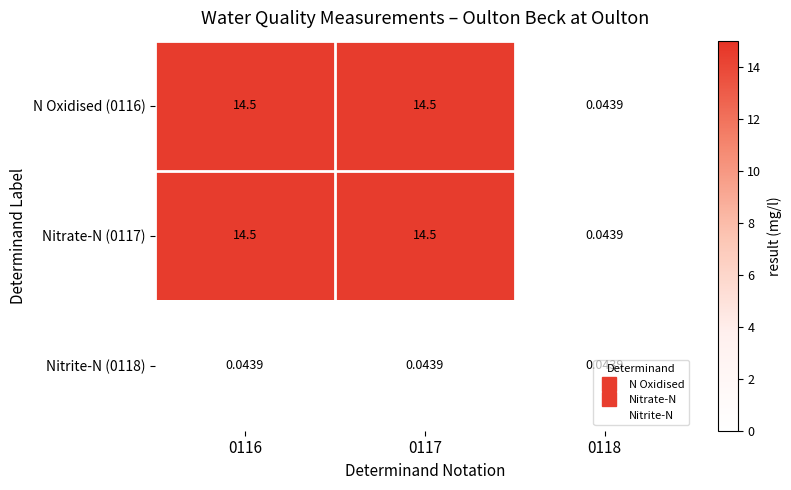

Is the value of Nitrate-N (0117) at 0118 greater than the value of N Oxidised (0116) at 0116?

No